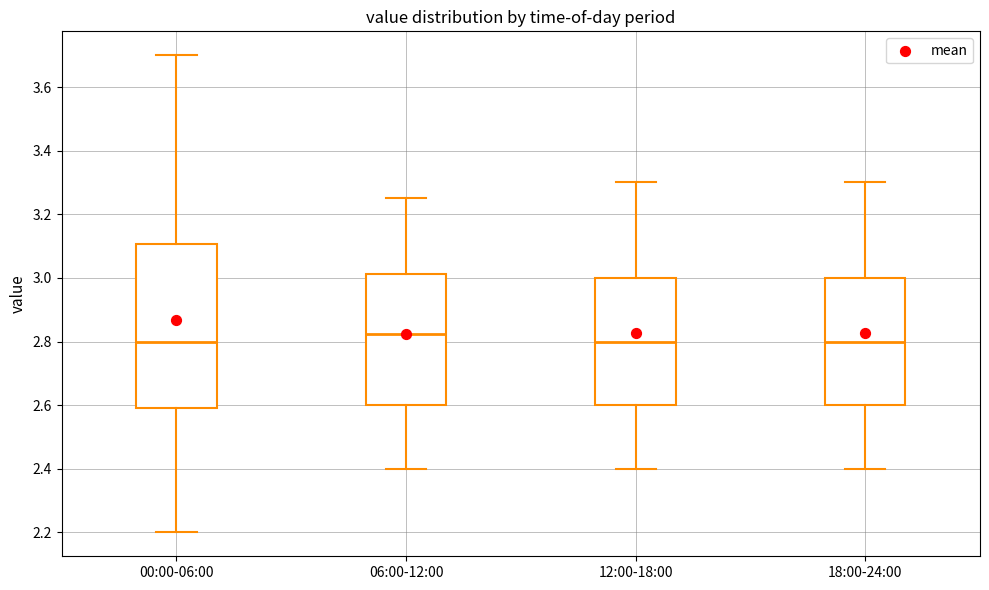

Where does the median line of the box for 12:00-18:00 sit on the y-axis? The values are not printed on the chart, so give them approximately, as read against the axis.

2.80